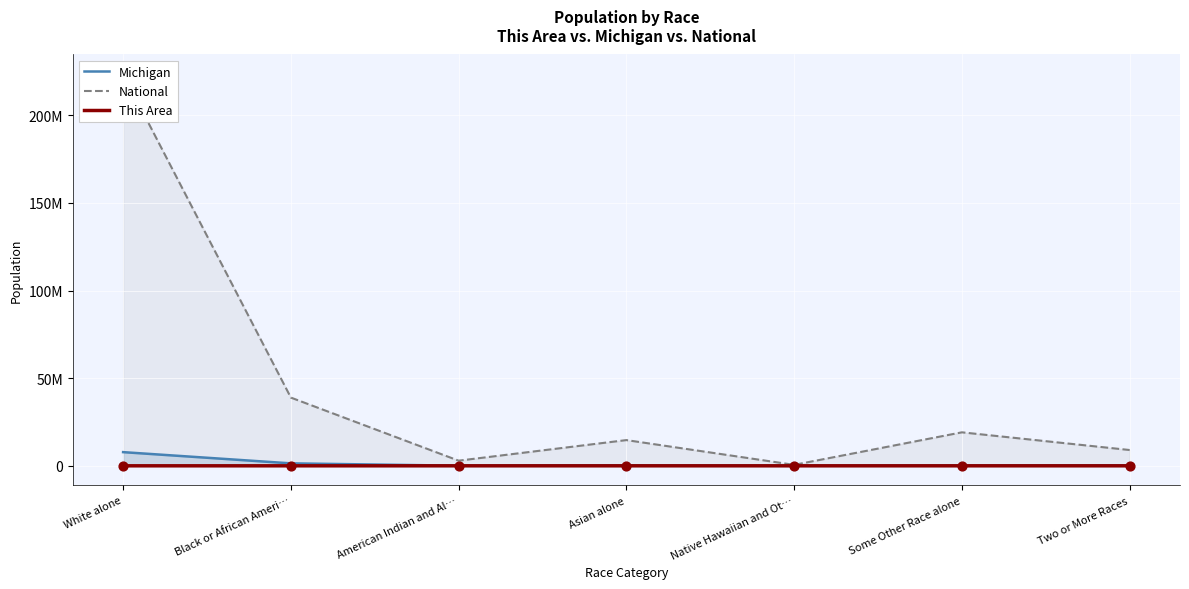

At which category is the sum across all series the highest?

White alone